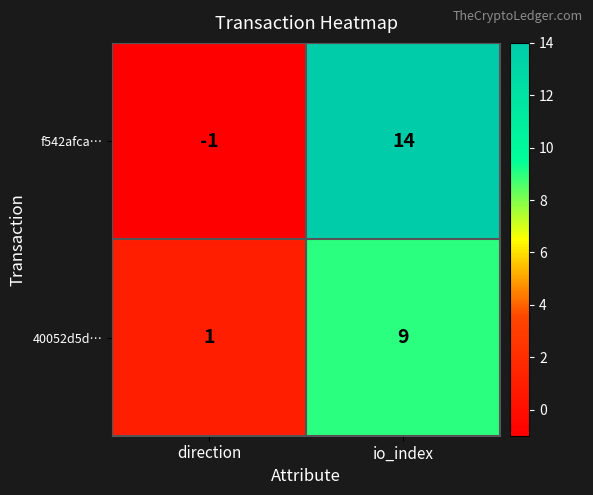

Rank the series at direction from lowest to highest value.

f542afca…, 40052d5d…